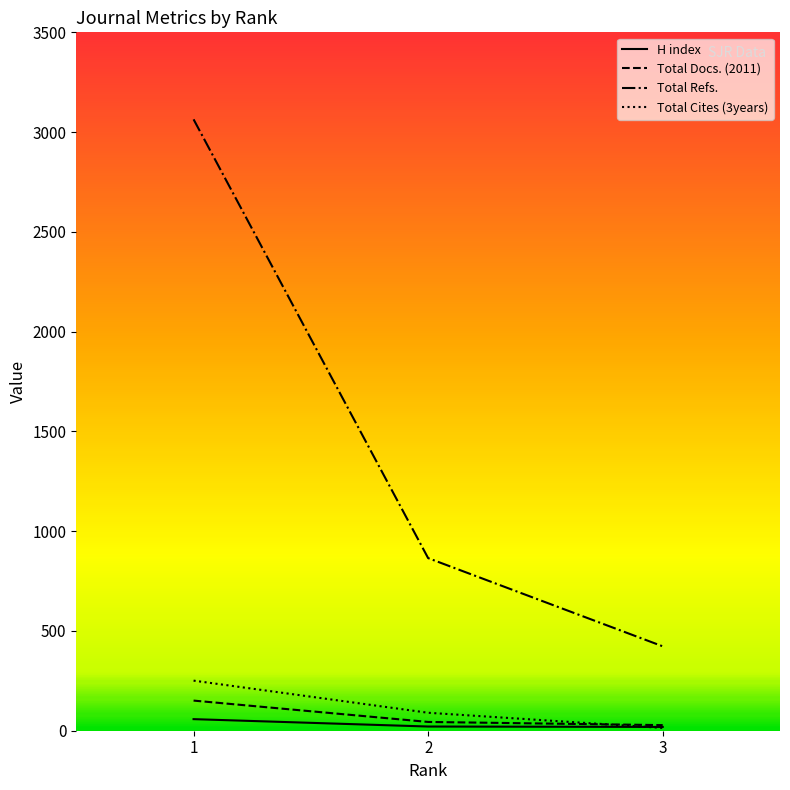

What is the maximum value shown in the chart?

3064